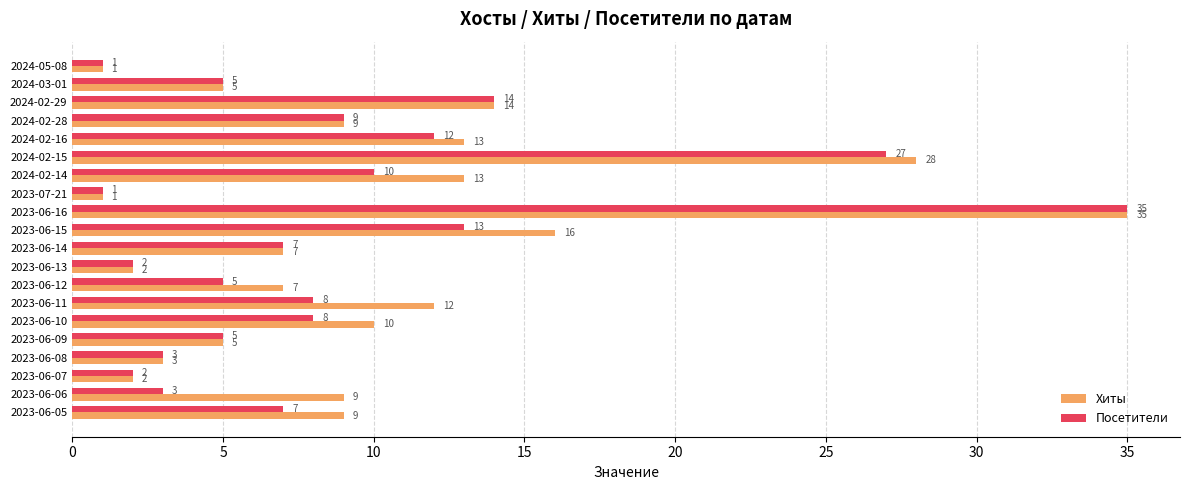

What is the maximum value for Хиты?

35